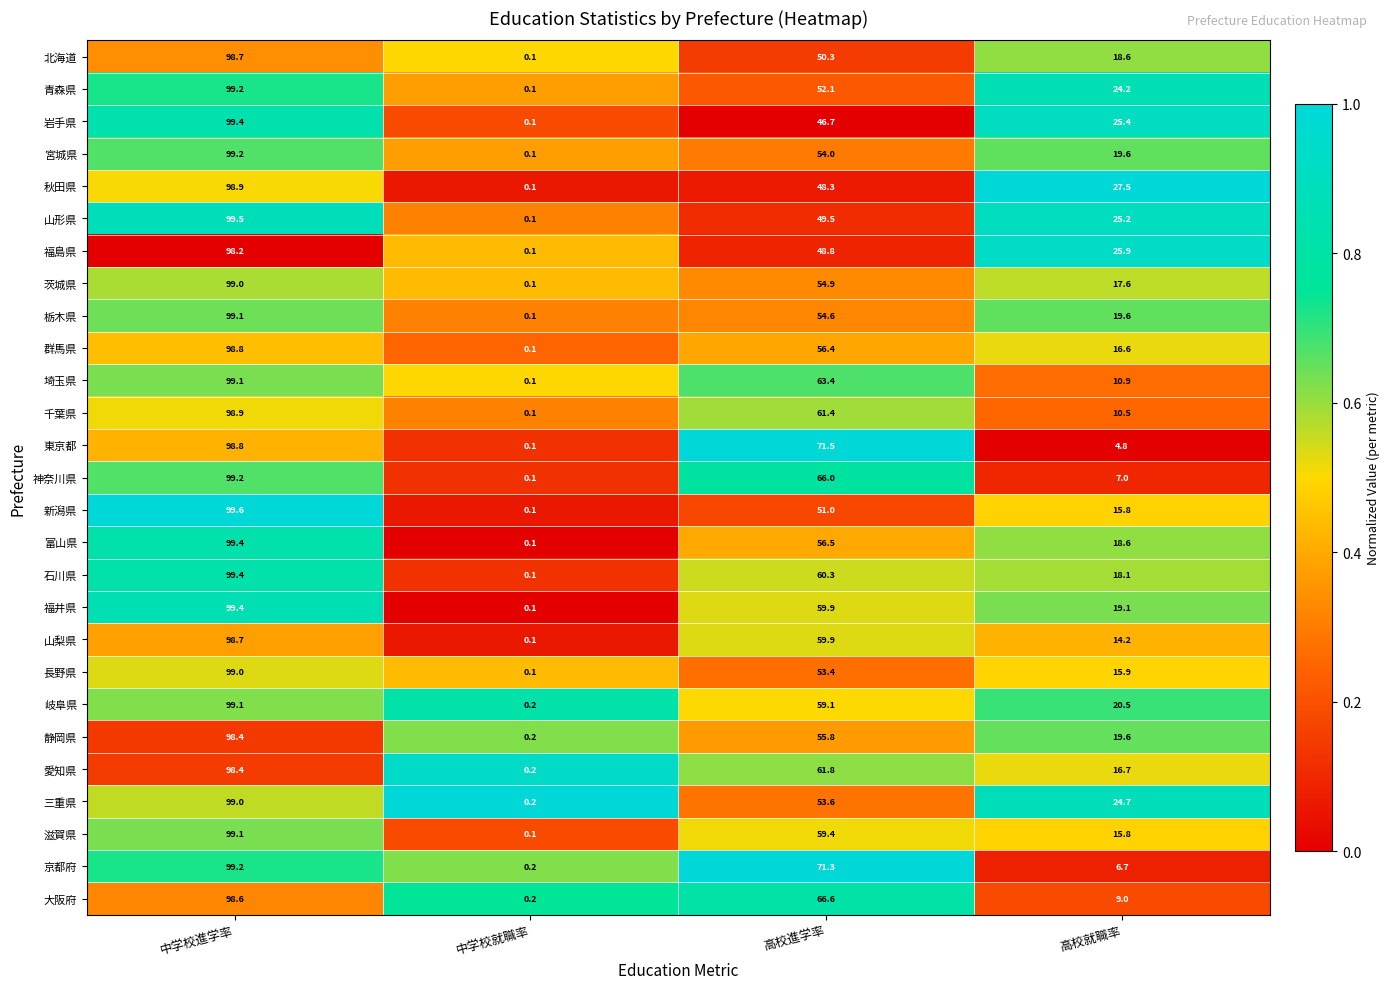

At which label is 福井県 closest to 49?

高校進学率